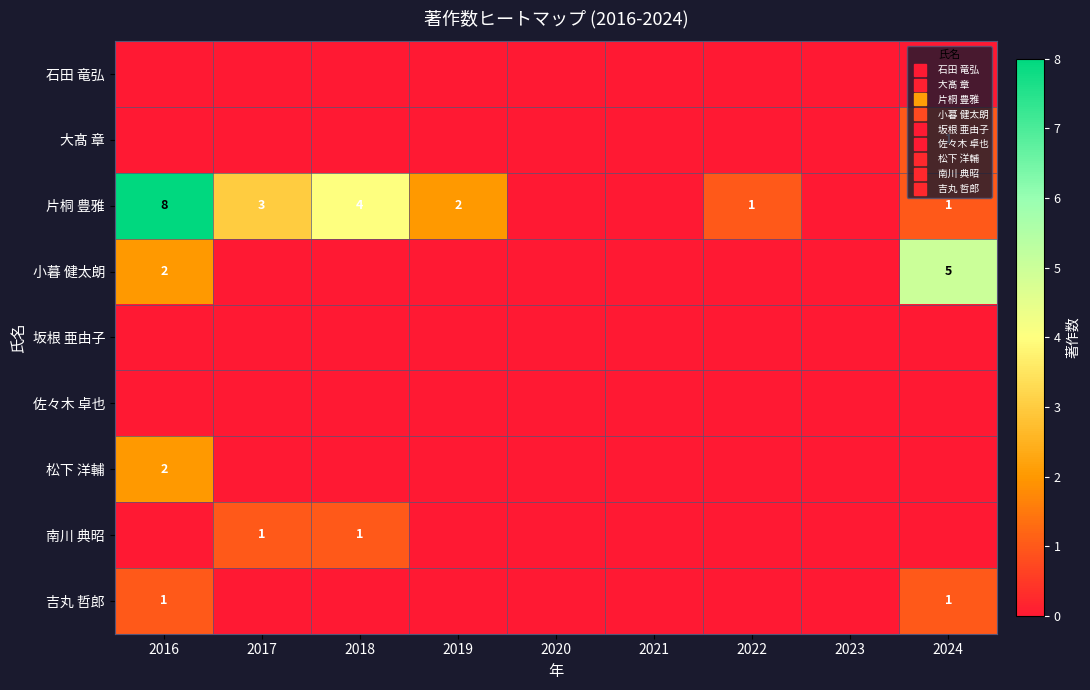

At how many categories does at least one series exceed 0?

6